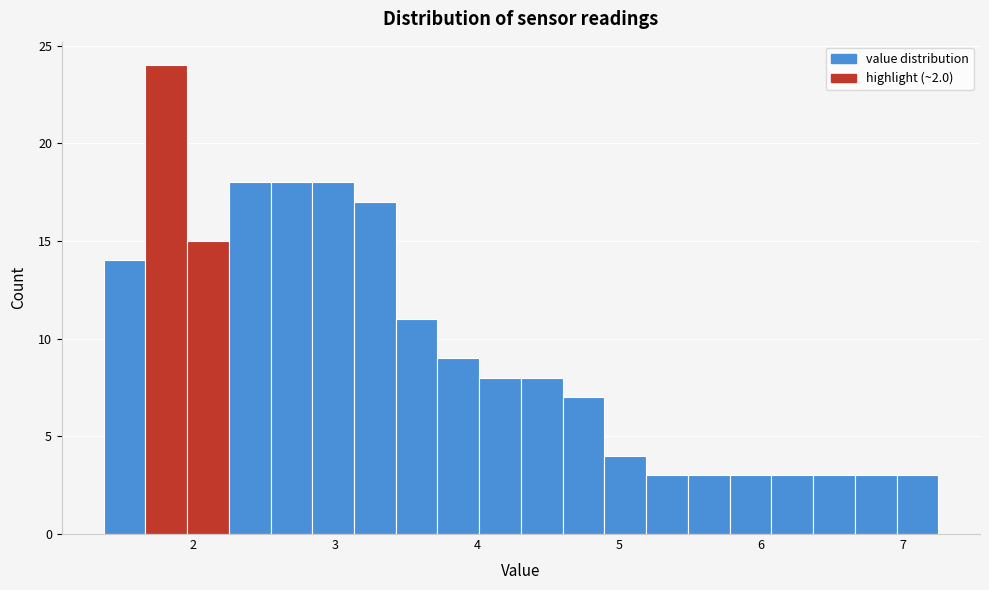

Around what value on the x-axis is the tallest bar? Give the approximate position of its centre, as read against the axis.

1.8